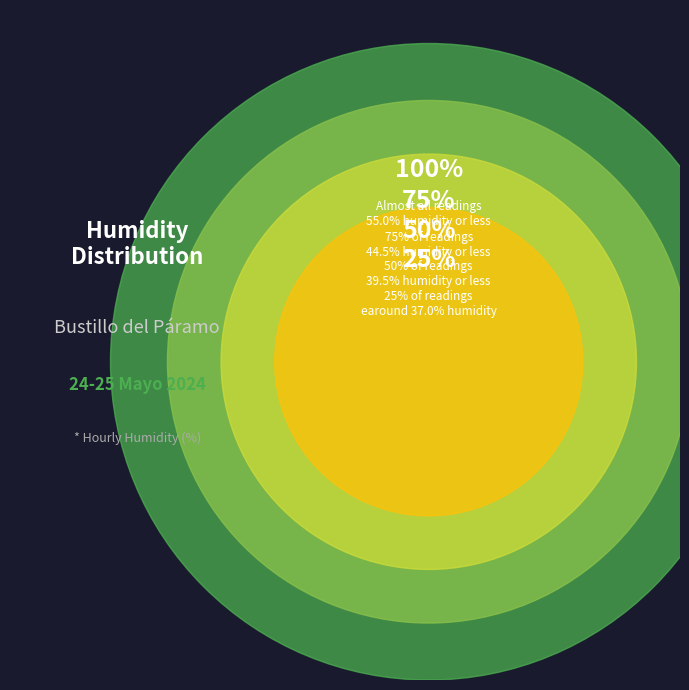

Is 18:00 the majority of the pie?

No